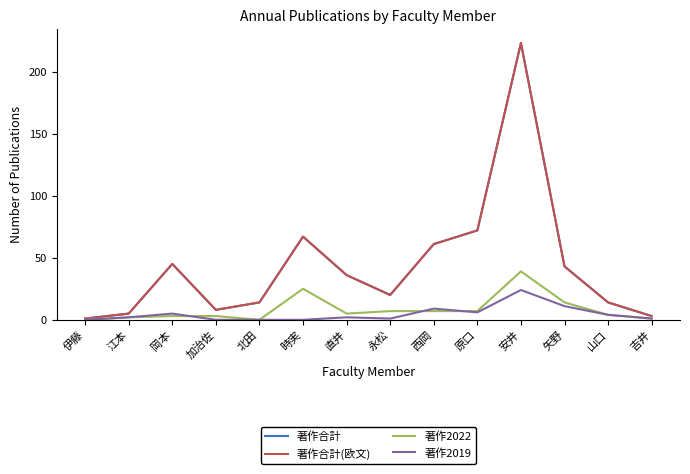

At how many categories does at least one series exceed 156?

1